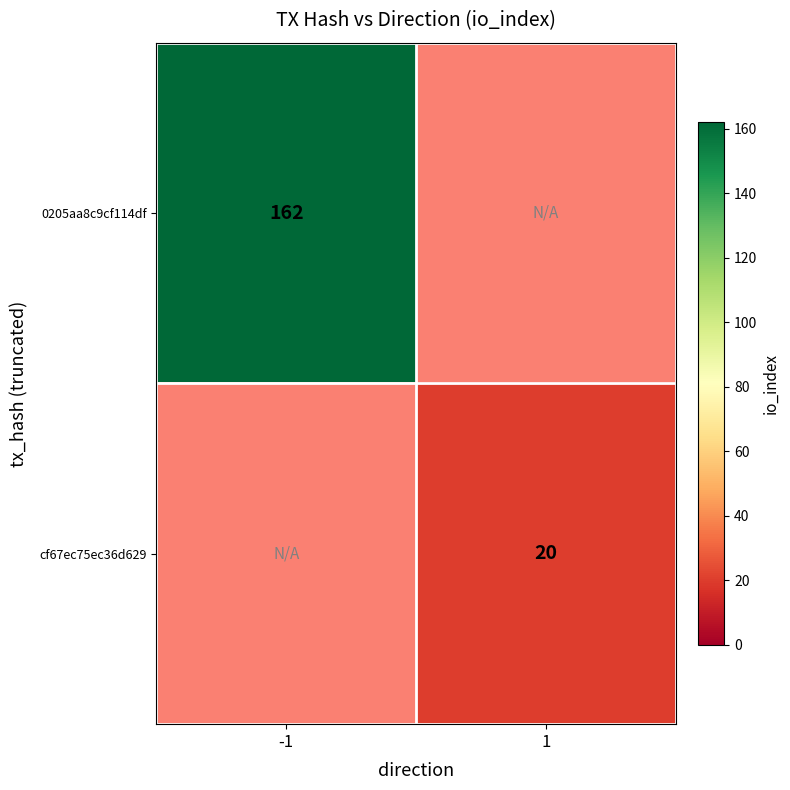

How many series are shown in this chart?

2